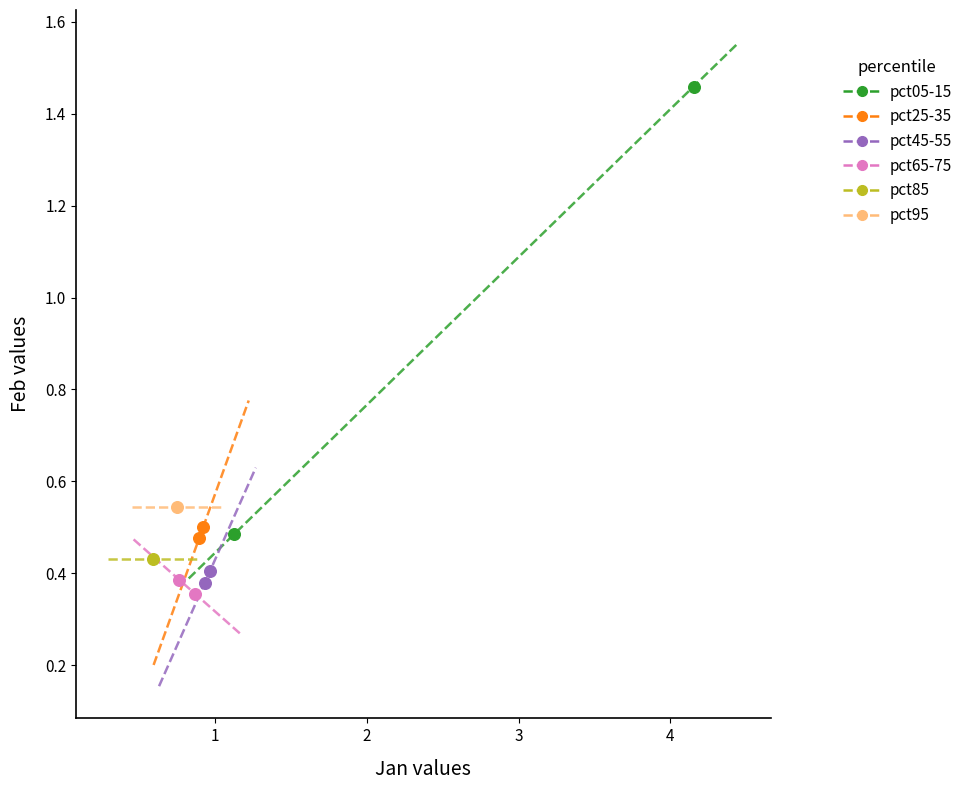

Which series contains the highest Y value?

pct05-15